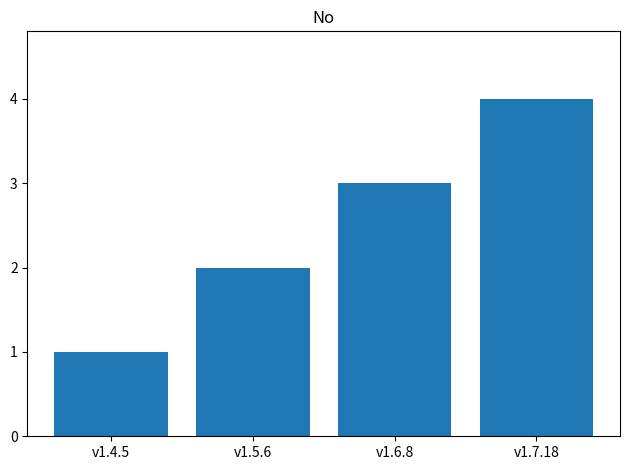

Reading left to right, what are all the values shown in this chart?

v1.4.5=1	v1.5.6=2	v1.6.8=3	v1.7.18=4